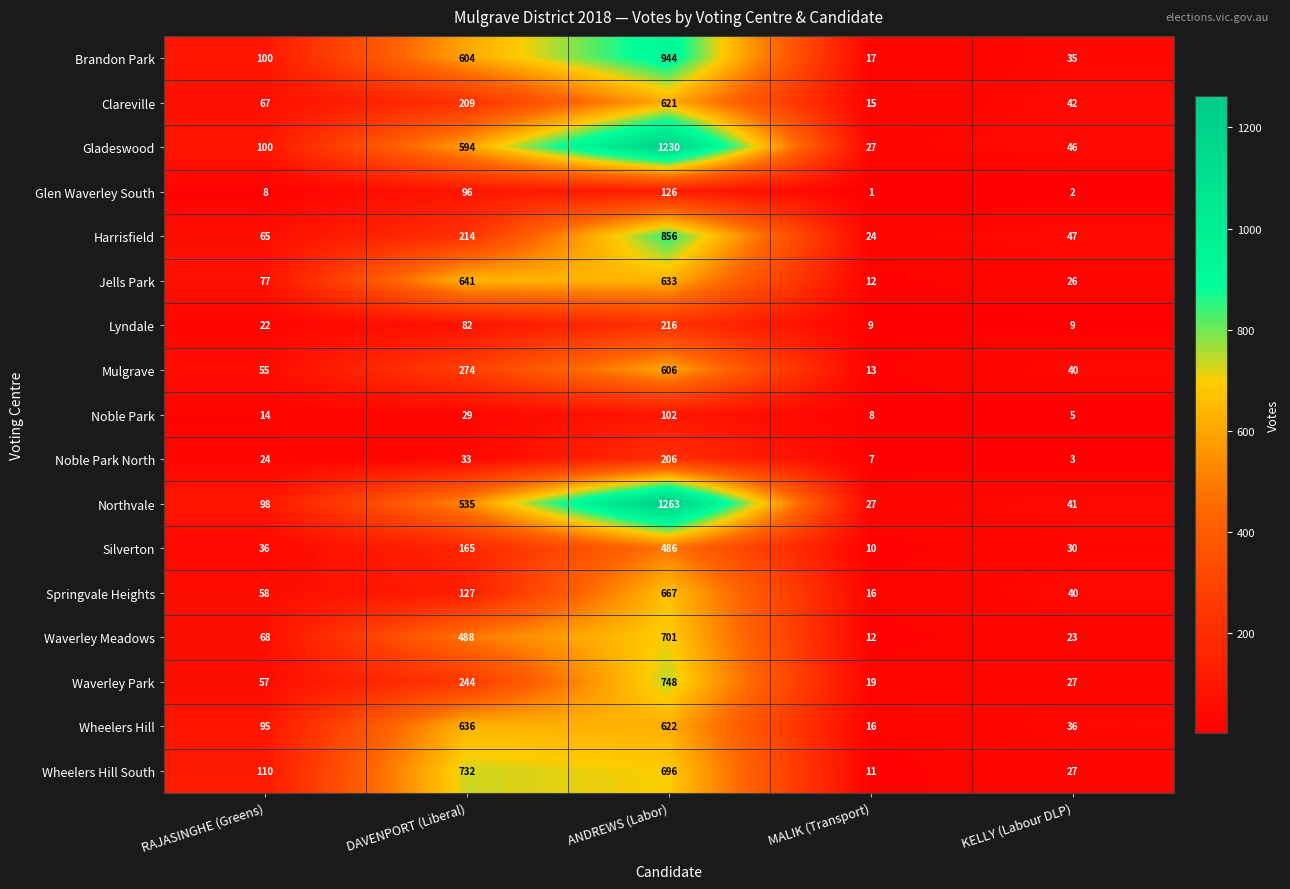

Rank the series by their maximum value, from lowest to highest.

Noble Park, Glen Waverley South, Noble Park North, Lyndale, Silverton, Mulgrave, Clareville, Wheelers Hill, Jells Park, Springvale Heights, Waverley Meadows, Wheelers Hill South, Waverley Park, Harrisfield, Brandon Park, Gladeswood, Northvale